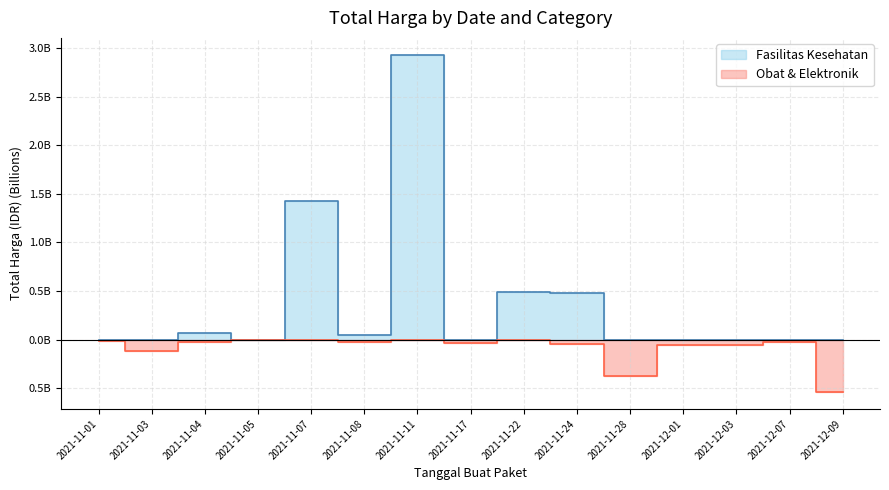

What is the difference between the maximum and minimum values in the Obat & Elektronik series?

0.5